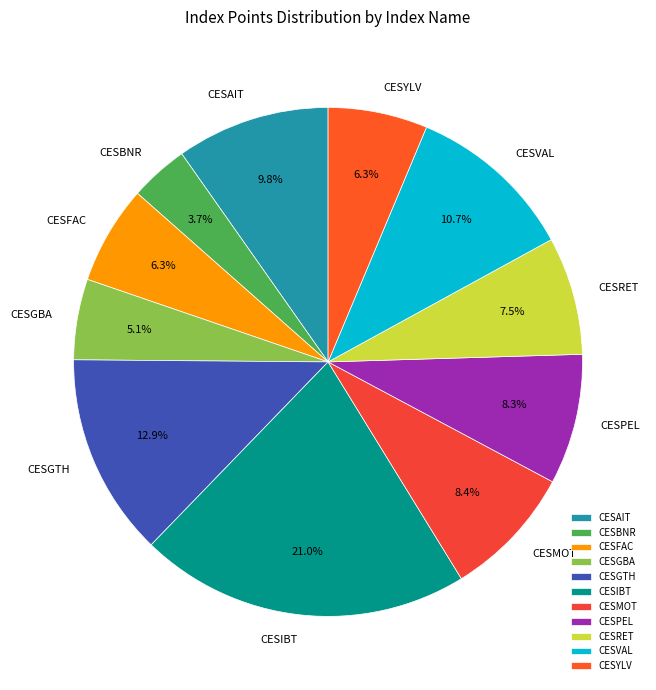

To the nearest percent, what is the difference between the largest and smallest slice percentages?

17%